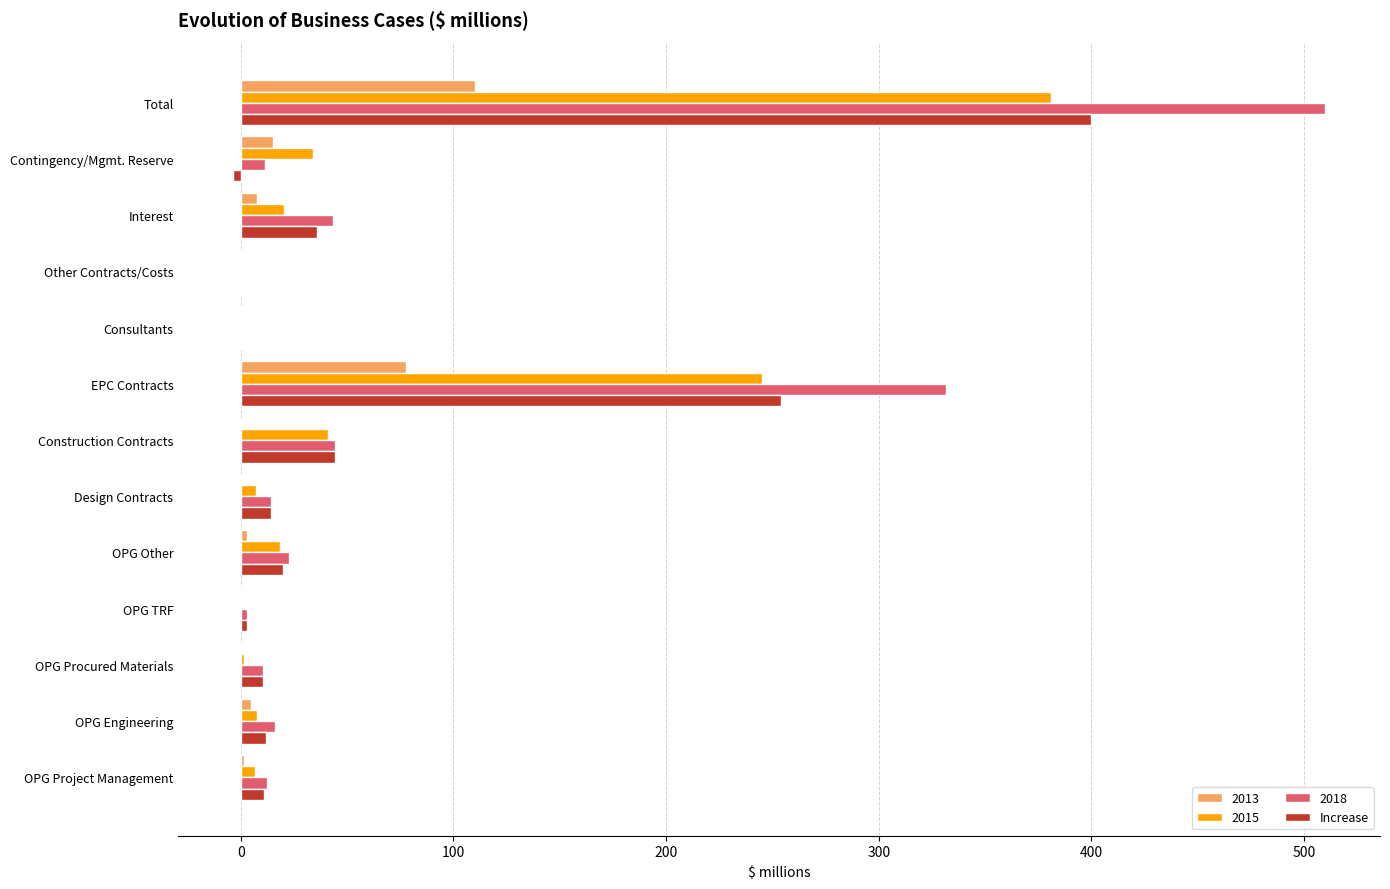

The 2018 series shows 44.4 at Construction Contracts. True or false?

True